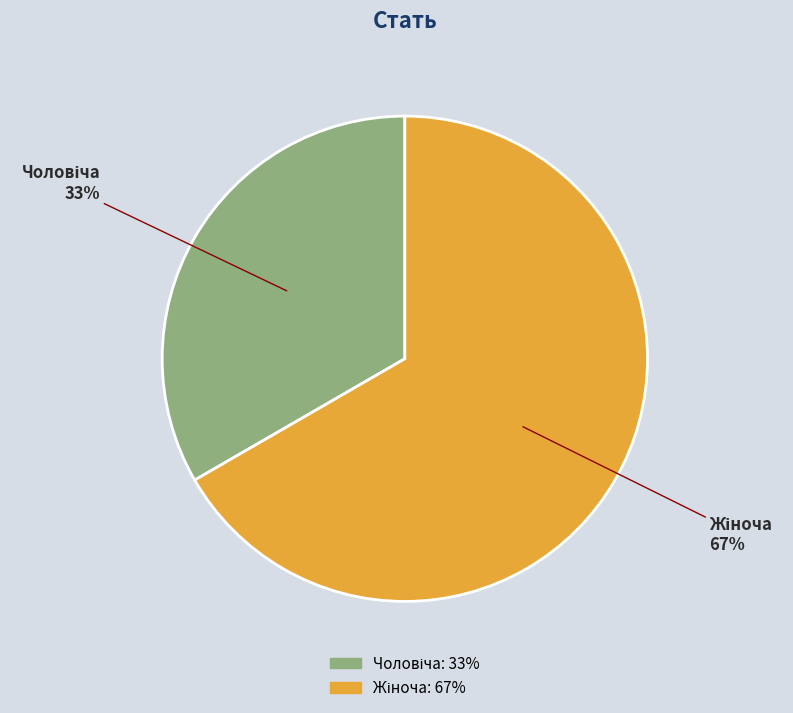

To the nearest percent, what is the average slice percentage?

50%